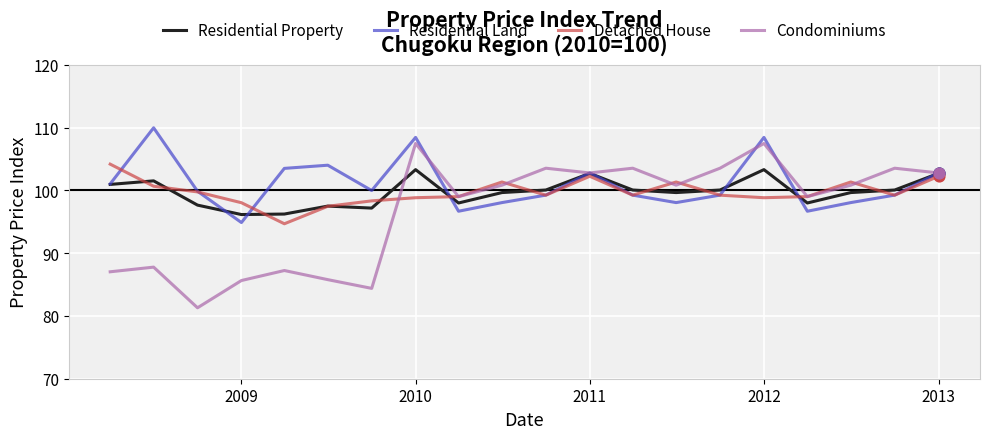

What is the minimum value shown in the chart?

81.3